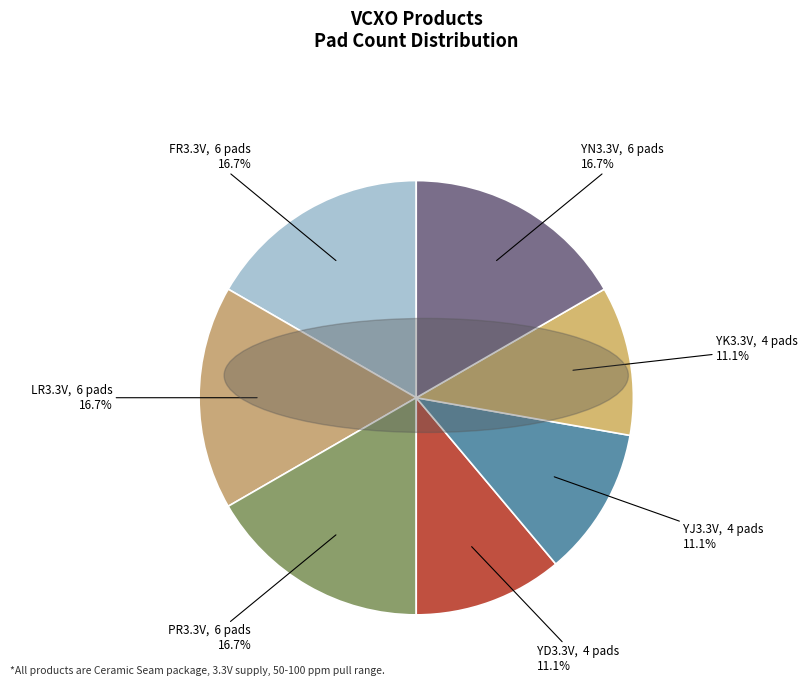

What is the ratio of the value at PR3.3V to the value at LR3.3V?

1.0